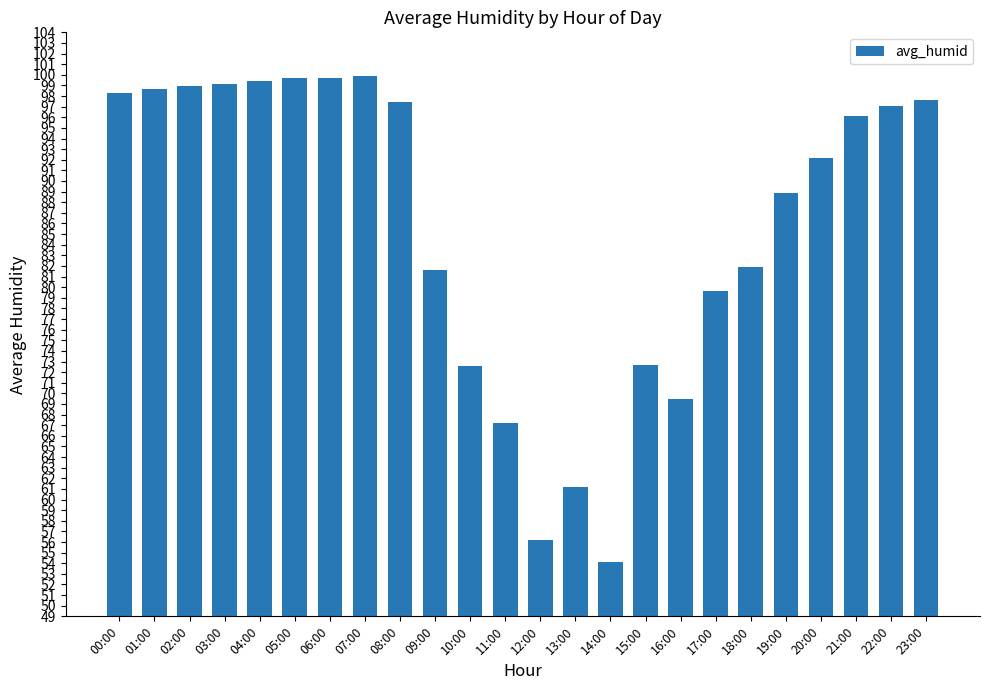

What is the maximum value shown in the chart?

99.9